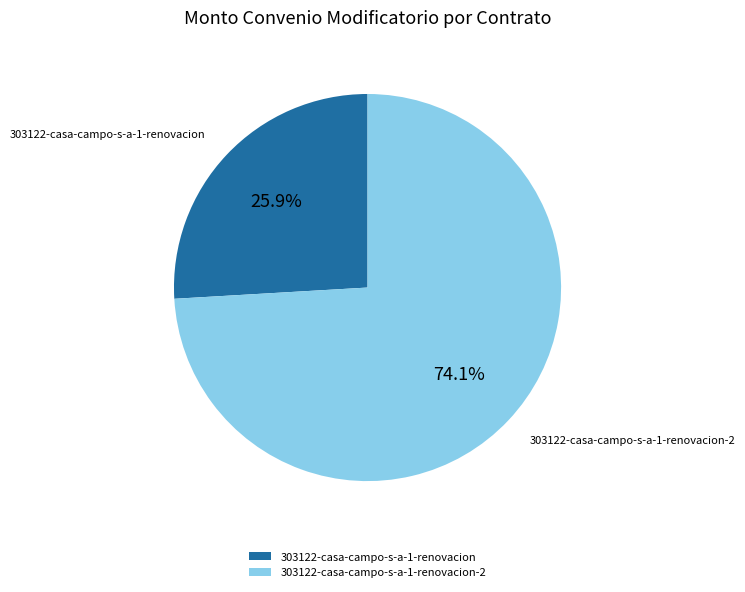

What is the smallest slice in the pie chart?

303122-casa-campo-s-a-1-renovacion